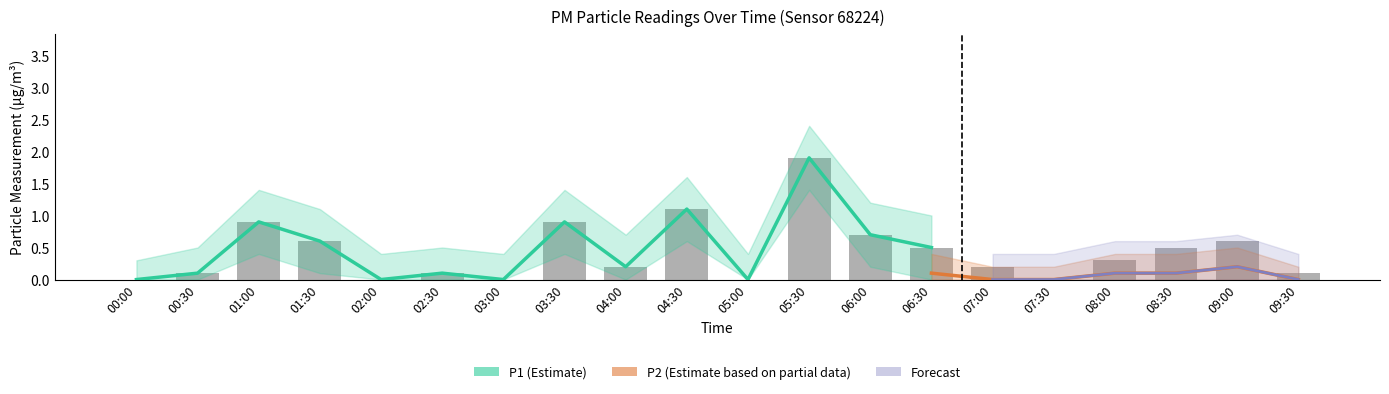

What is the value of the 10th bar from the left?

1.1